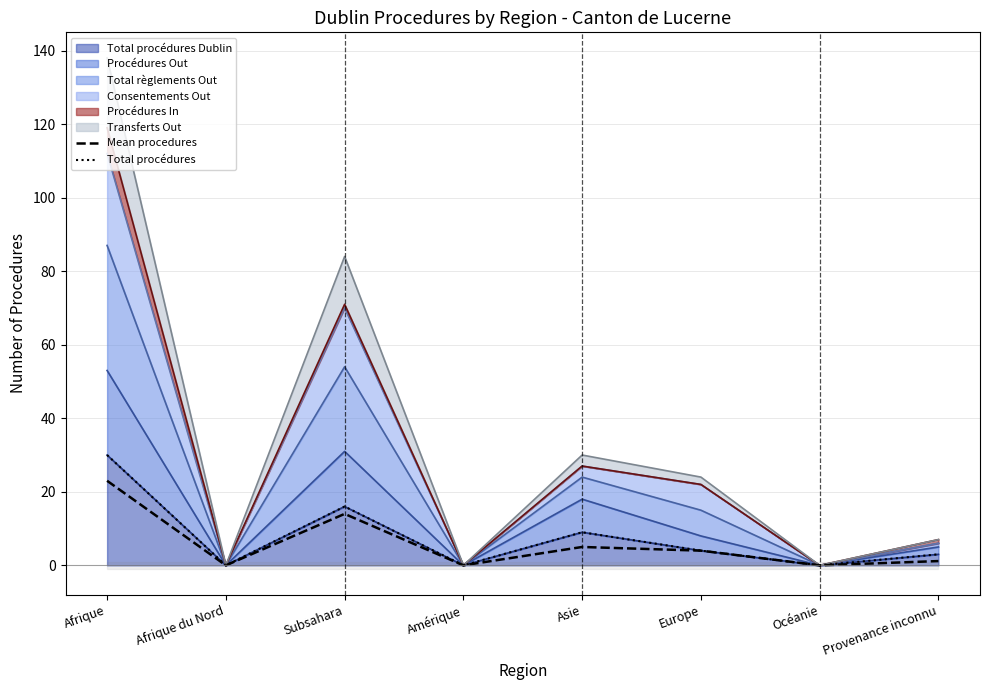

Which series has the largest total across all categories?

Total procédures